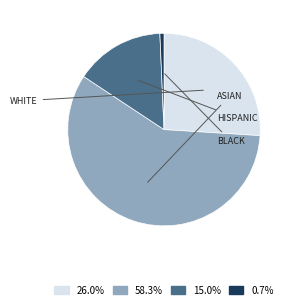

Is it true that BLACK is 1% of the pie?

True